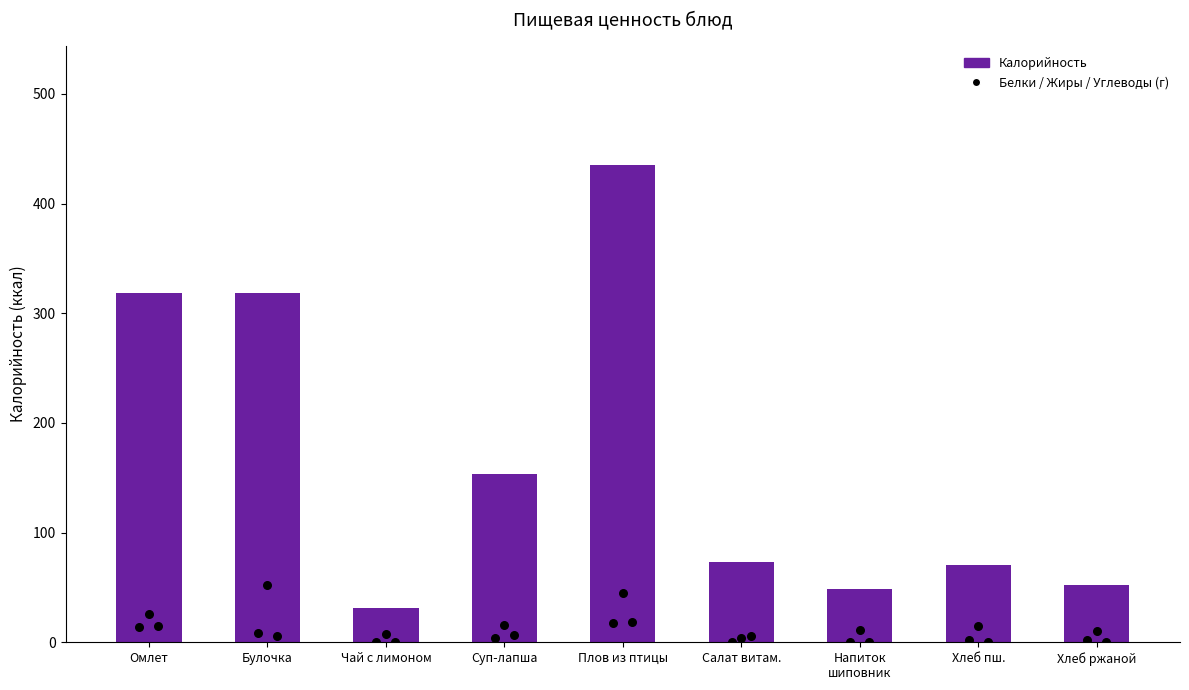

What is the change in value from Омлет to Суп-лапша?

-165.4